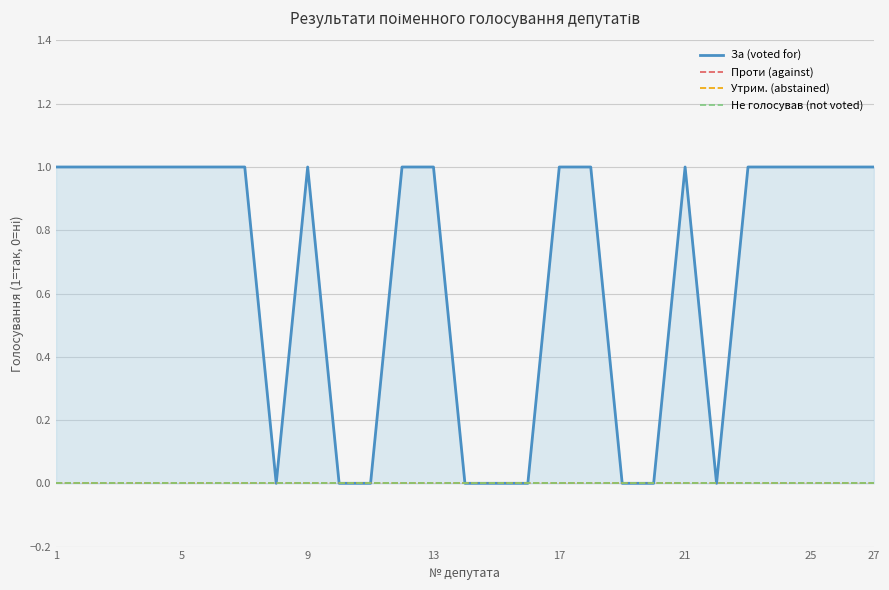

What are all the series names shown in the legend?

За (voted for), Проти (against), Утрим. (abstained), Не голосував (not voted)